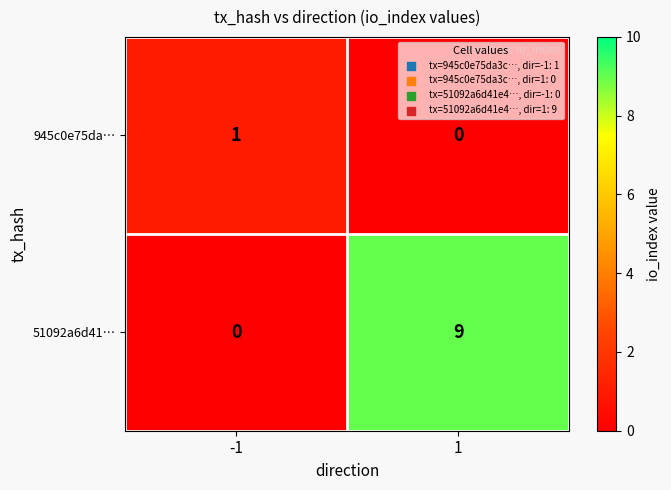

Which series has the largest range (max minus min)?

51092a6d41…